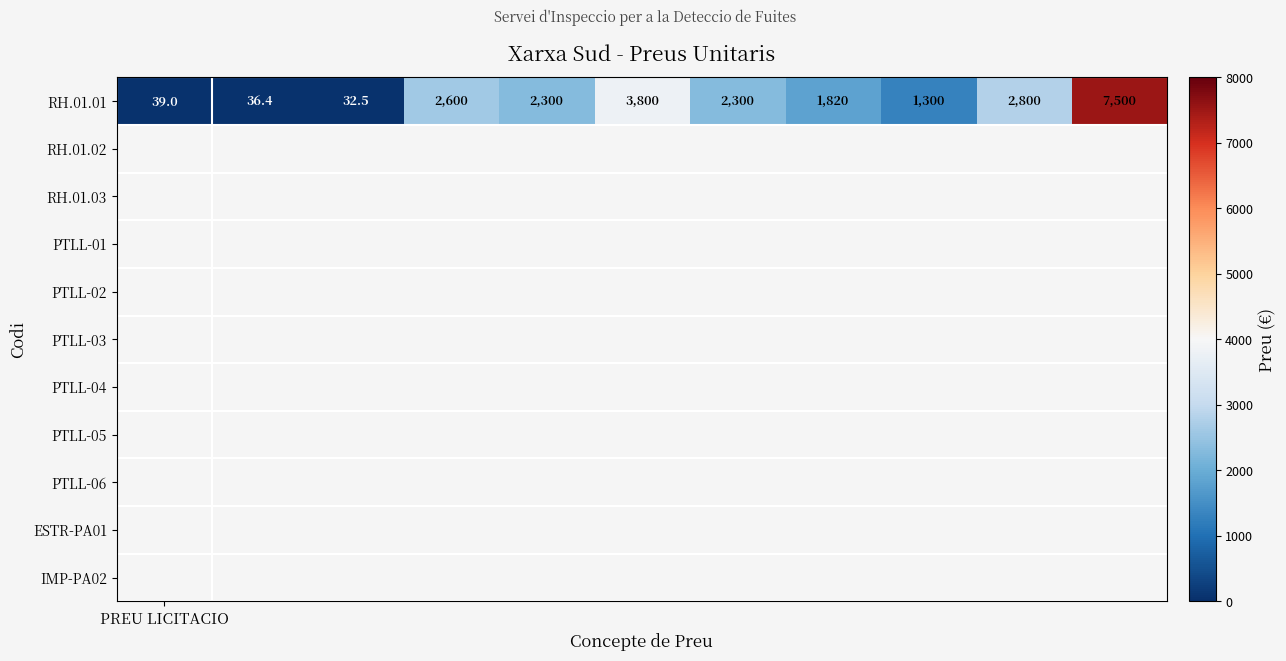

Rank the categories by value from highest to lowest.

10, 5, 9, 3, 4, 6, 7, 8, PREU LICITACIO, 1, 2